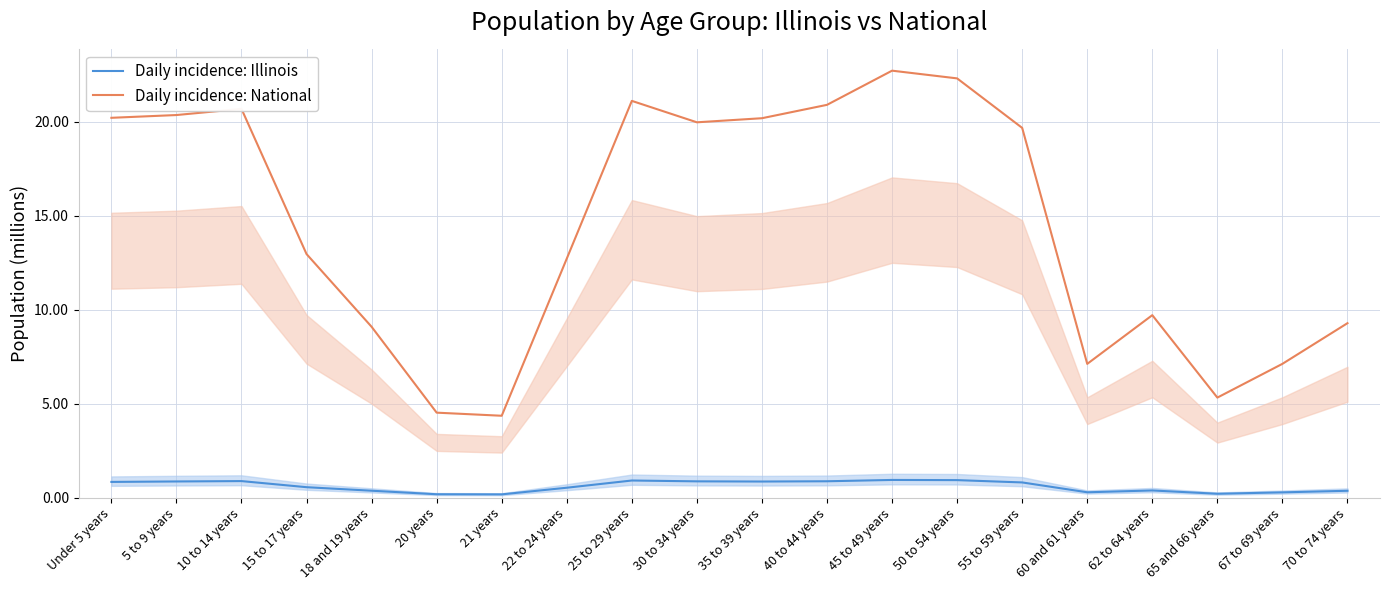

Is the value of Daily incidence: National at 62 to 64 years greater than the value of Daily incidence: Illinois at 67 to 69 years?

Yes